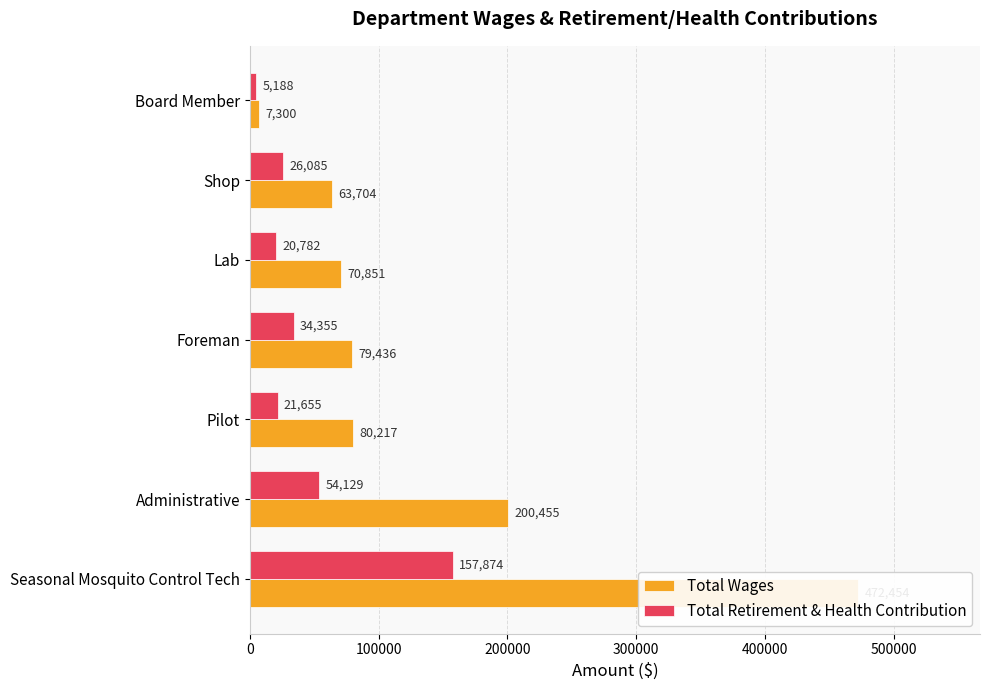

Rank the series by their average value, from lowest to highest.

Total Retirement & Health Contribution, Total Wages